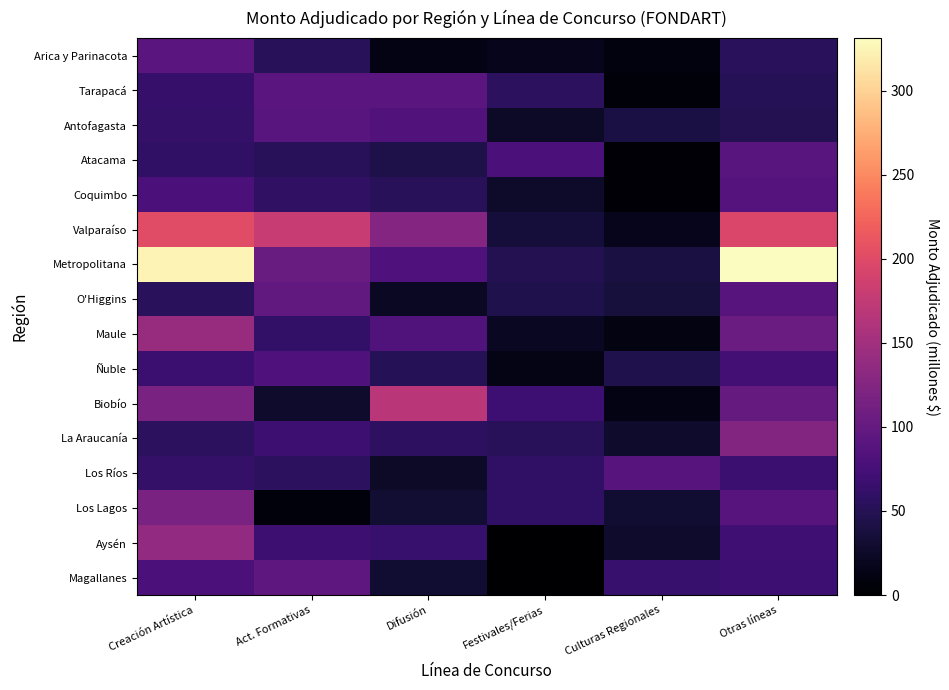

What is the spread (max minus min) of values at Otras líneas?

282.0